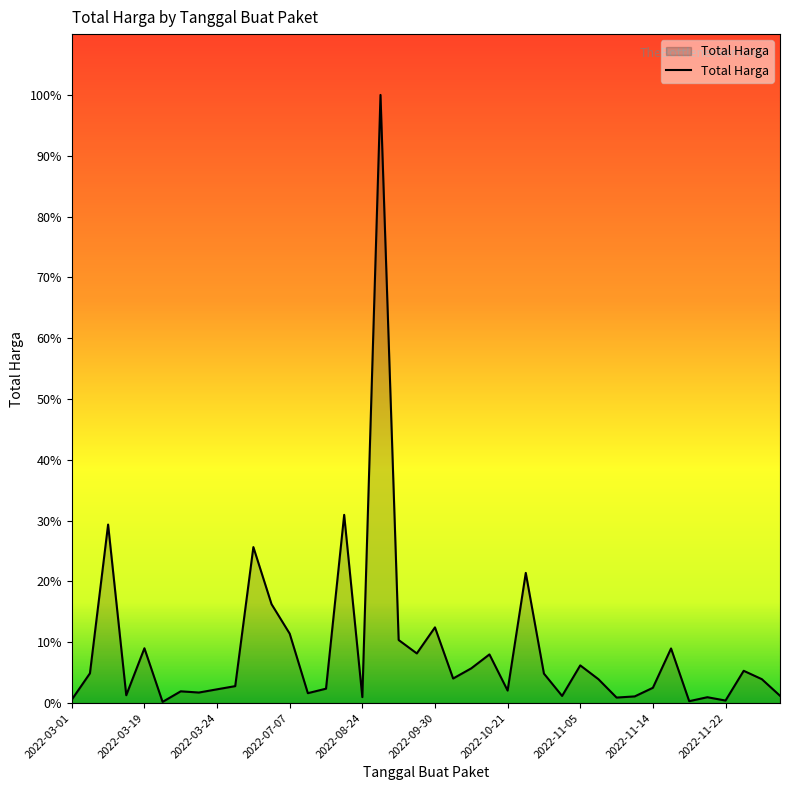

Does the chart have visible grid lines?

No